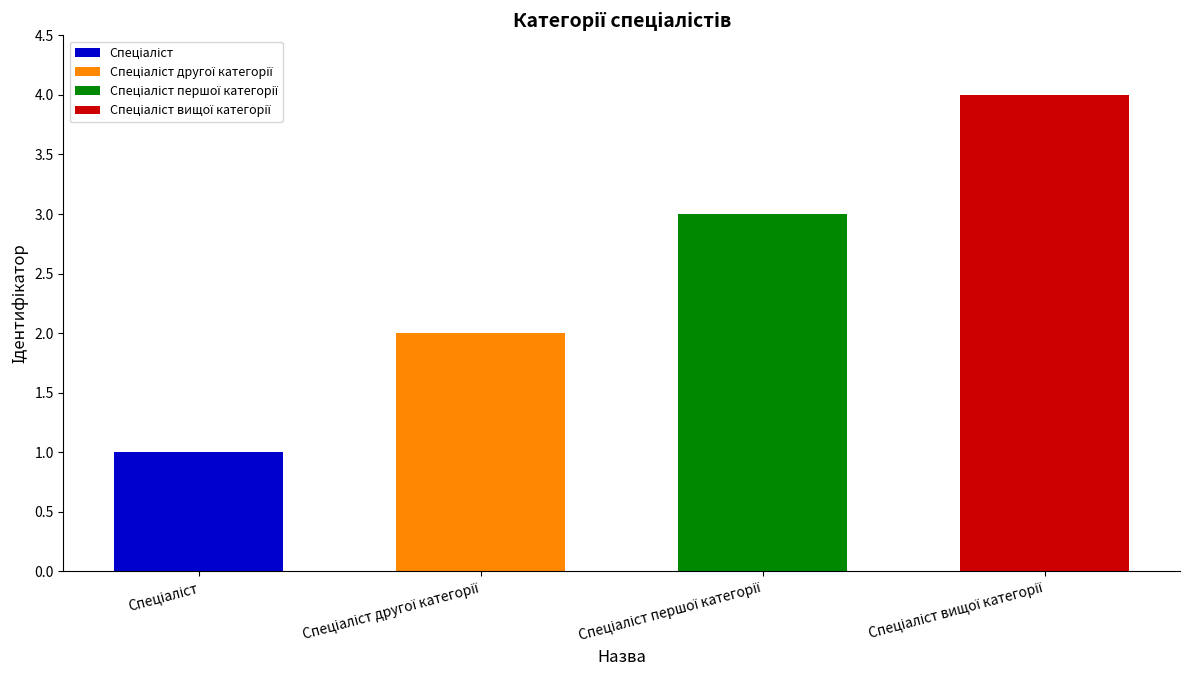

What is the sum of the values at Спеціаліст вищої категорії and Спеціаліст першої категорії?

7